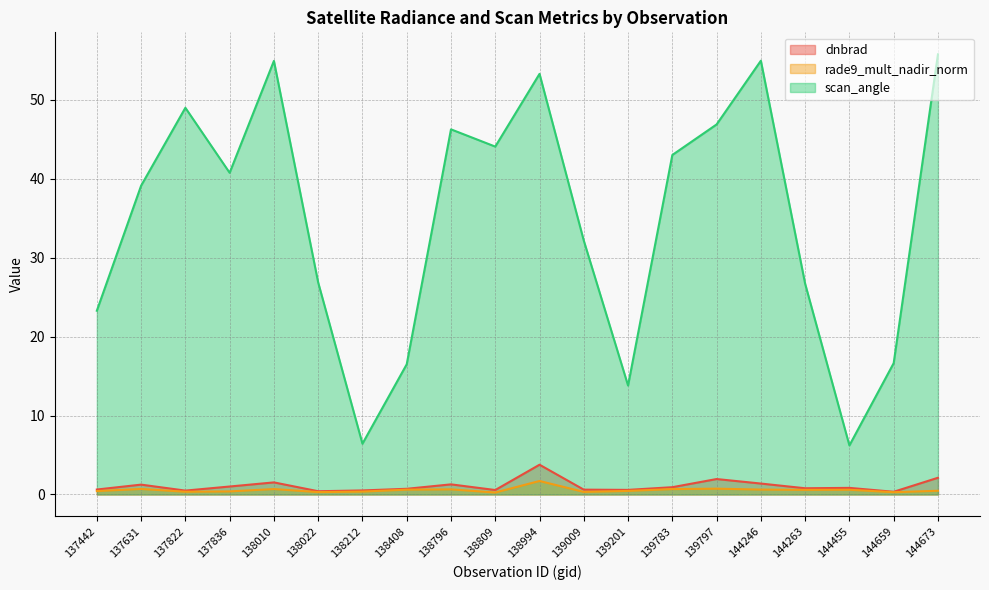

True or false: dnbrad has more than 1 points higher than both neighbors.

True